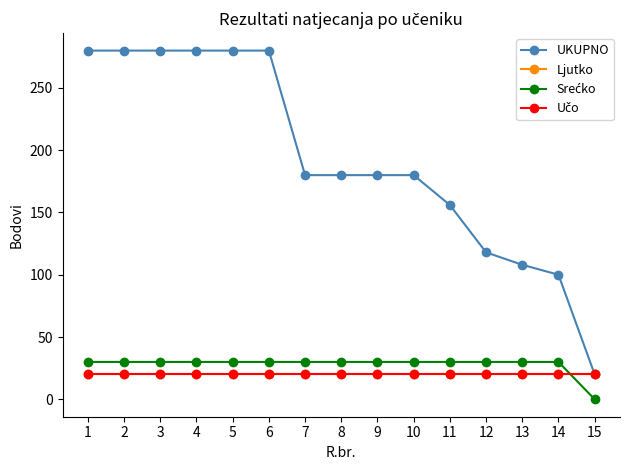

Reading right to left, list all the values displayed in this chart.

UKUPNO: 15=20	14=100	13=108	12=118	11=156	10=180	9=180	8=180	7=180	6=280	5=280	4=280	3=280	2=280	1=280
Ljutko: 15=20	14=20	13=20	12=20	11=20	10=20	9=20	8=20	7=20	6=20	5=20	4=20	3=20	2=20	1=20
Srećko: 15=0	14=30	13=30	12=30	11=30	10=30	9=30	8=30	7=30	6=30	5=30	4=30	3=30	2=30	1=30
Učo: 15=20	14=20	13=20	12=20	11=20	10=20	9=20	8=20	7=20	6=20	5=20	4=20	3=20	2=20	1=20